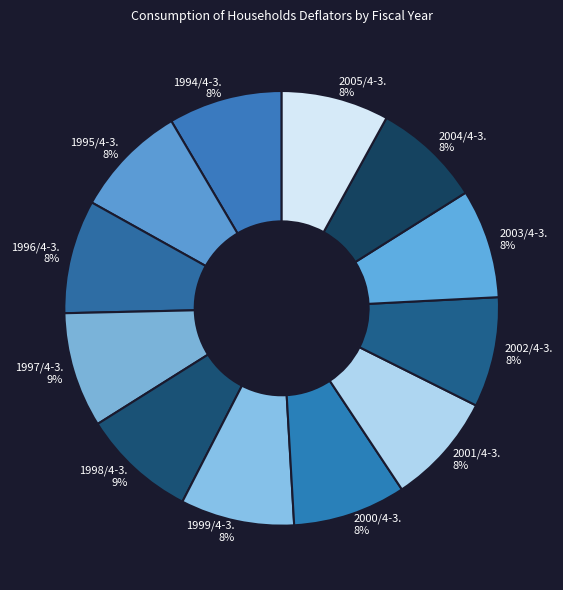

To the nearest percent, what is the average slice percentage?

8%